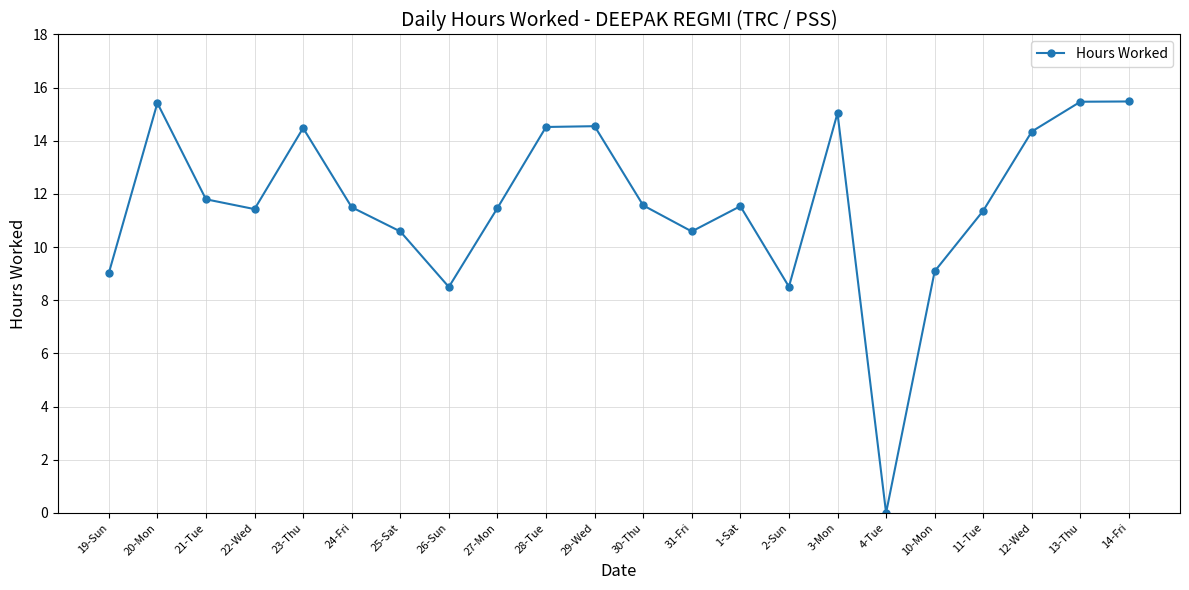

What is the greatest value displayed?

15.5